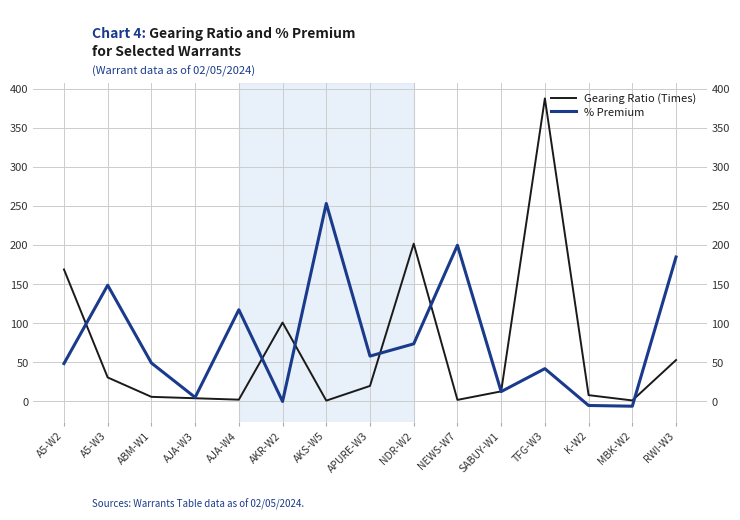

True or false: % Premium and Gearing Ratio (Times) cross at least once.

True